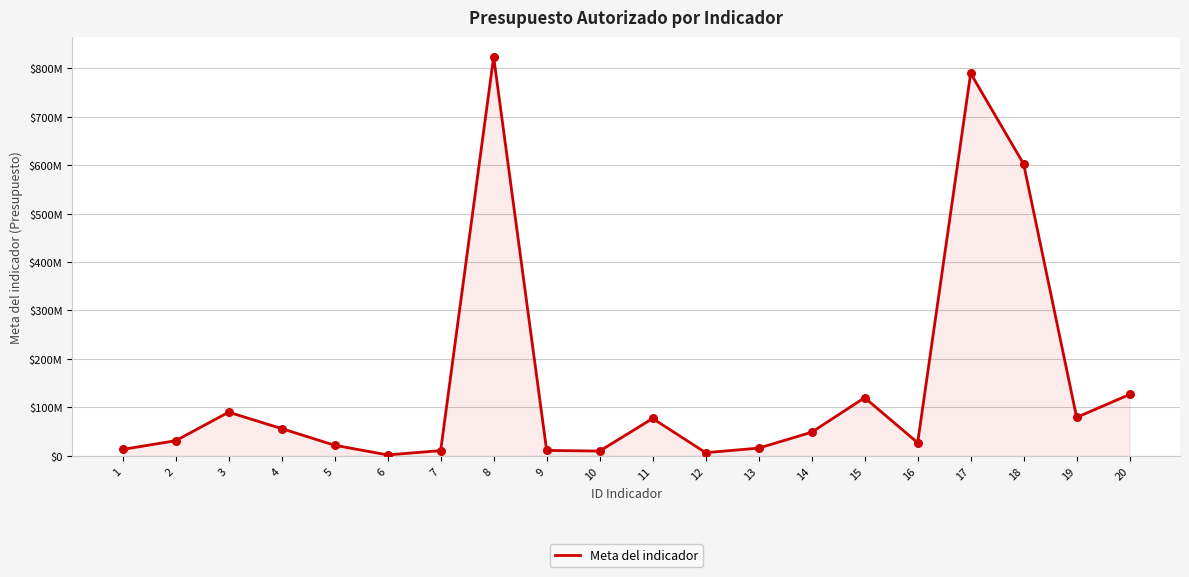

Does the chart have visible grid lines?

Yes